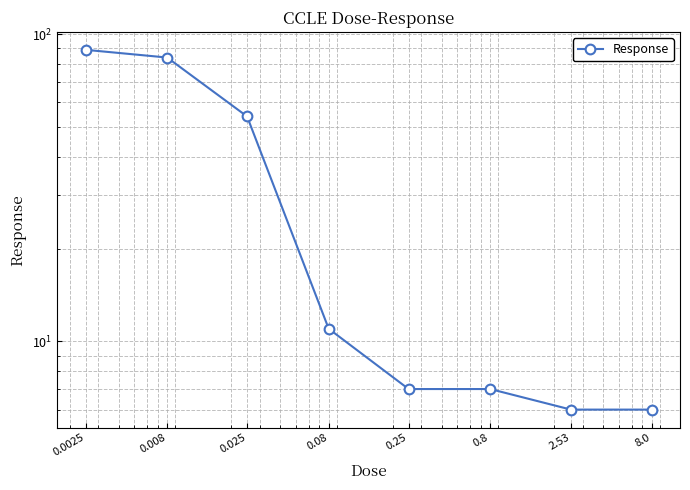

What position from the left is 0.25?

5